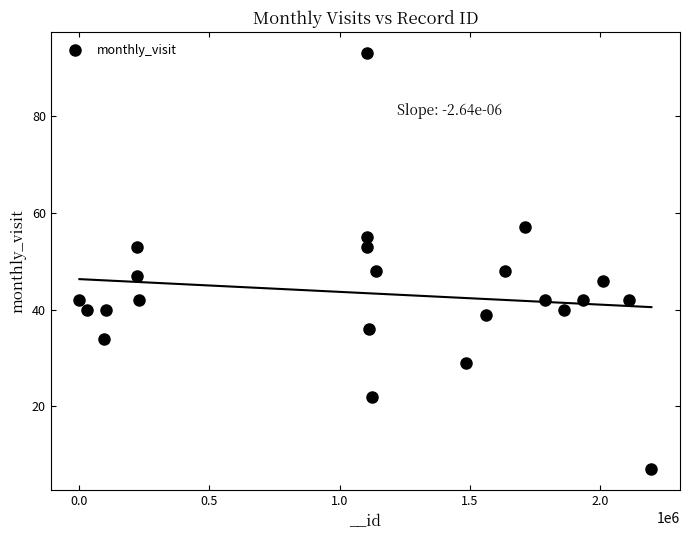

What is the range of Y values (max minus min)?

86